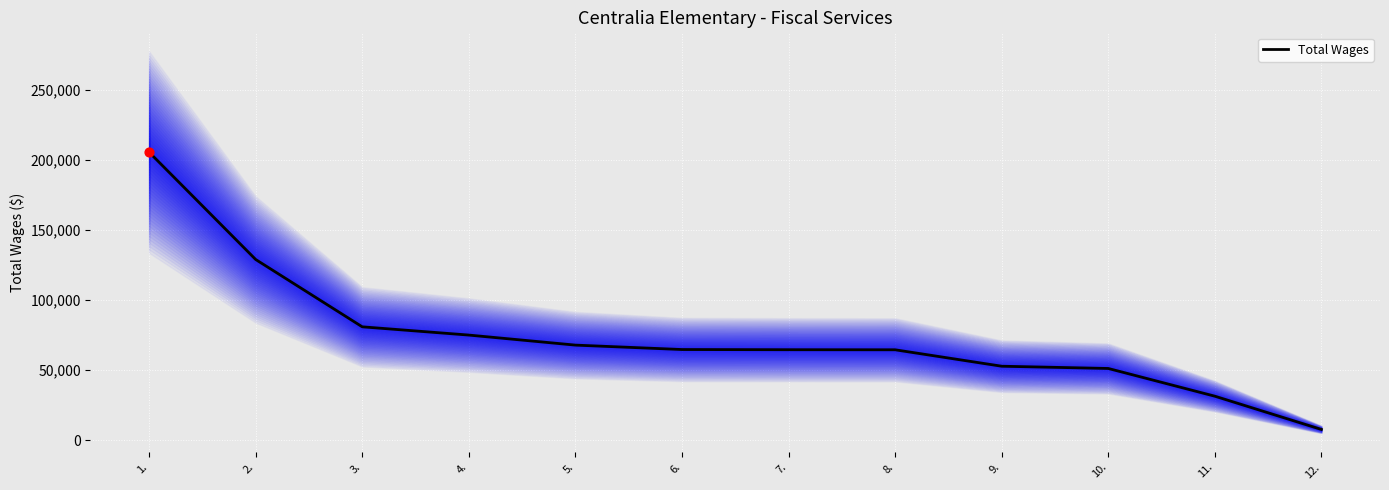

Which has a higher value, 2. or 7.?

2.